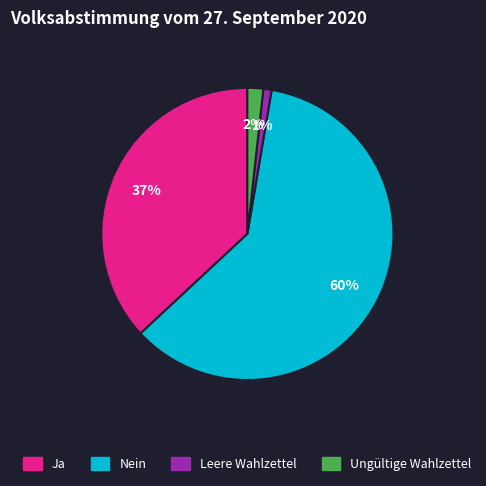

Does Nein represent more than half of the total?

Yes